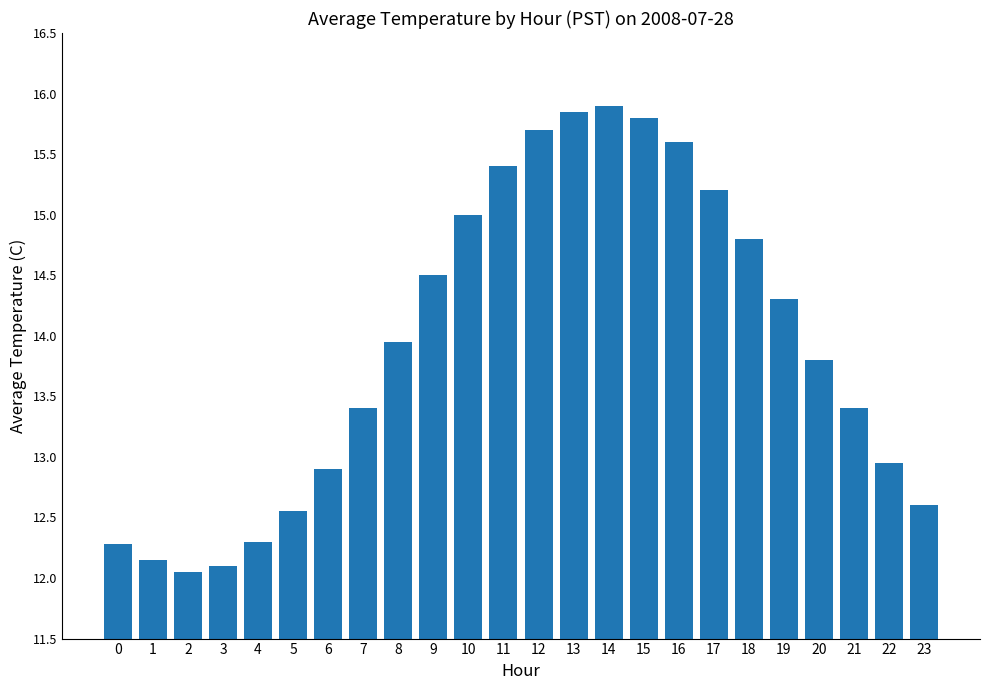

Are the bars horizontal?

No